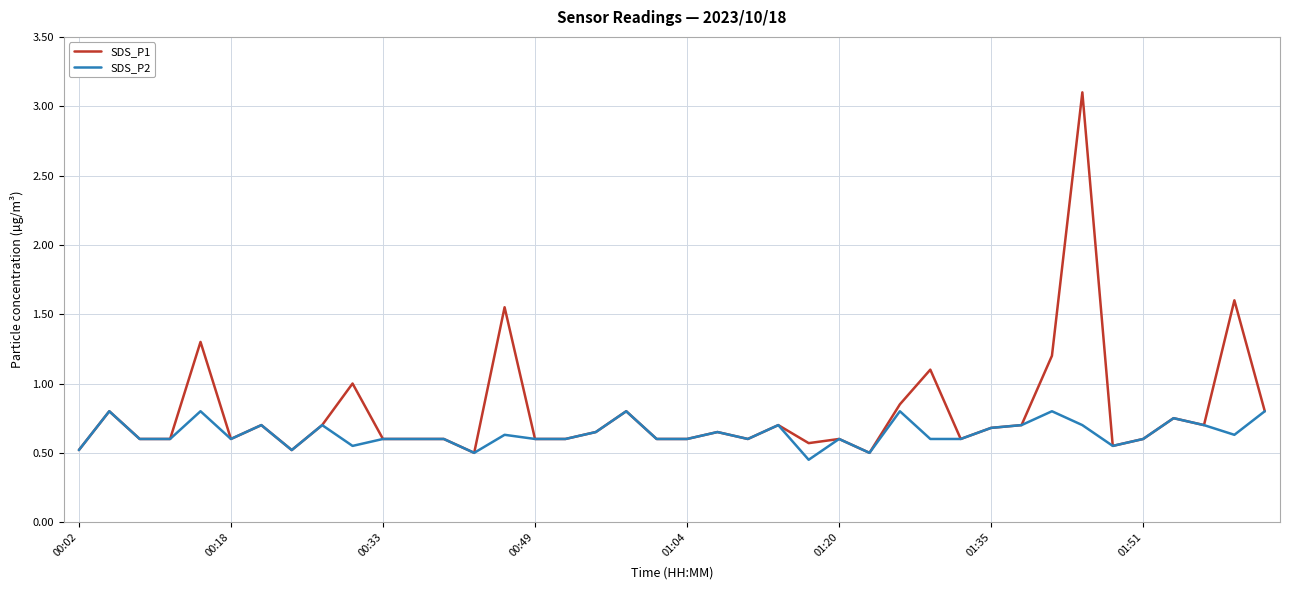

What is the sum of all SDS_P2 values?

25.6